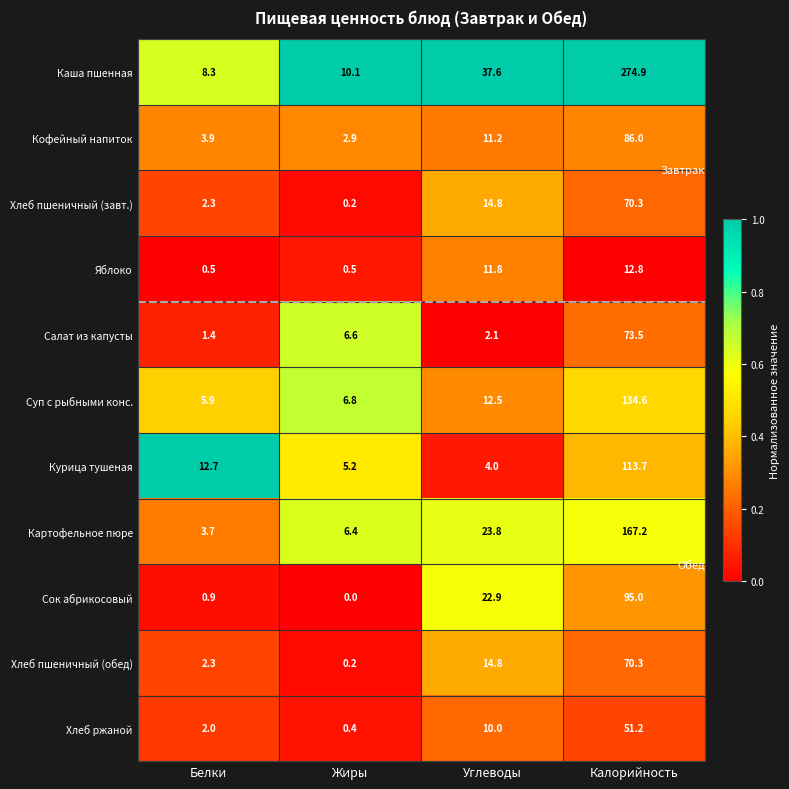

Which category has the lowest value across all series?

Жиры